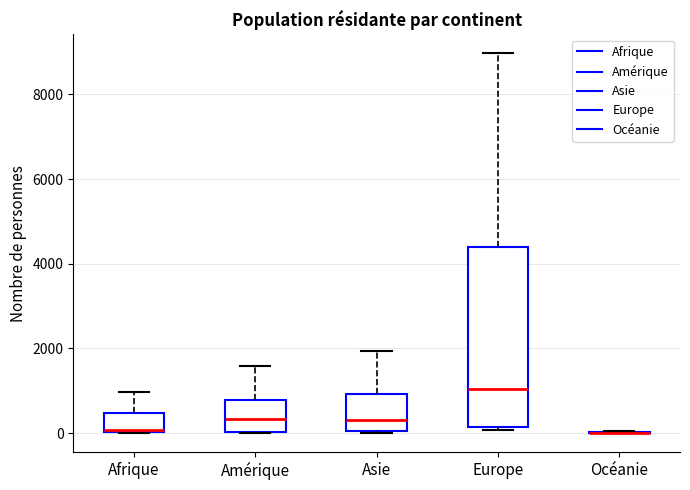

Reading left to right, transcribe this box plot: for each box, give where its median line is, the range the box spans, and where its two whiskers end, as read against the y-axis. The values are not printed on the chart, so give them approximately, as read against the axis.

Afrique: median 0, box 0 to 400, whiskers 0 to 1000
Amérique: median 400, box 0 to 800, whiskers 0 to 1600
Asie: median 400, box 0 to 1000, whiskers 0 to 2000
Europe: median 1000, box 200 to 4400, whiskers 0 to 9000
Océanie: box collapsed to a line at 0, whiskers 0 to 0